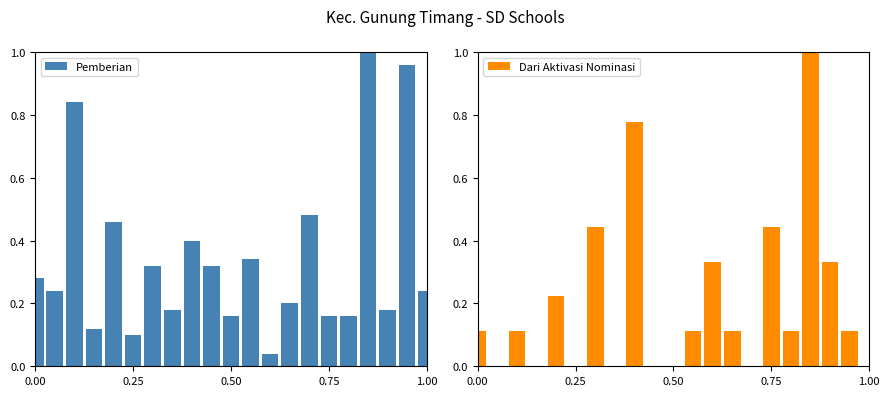

How many bars are there in total?

42